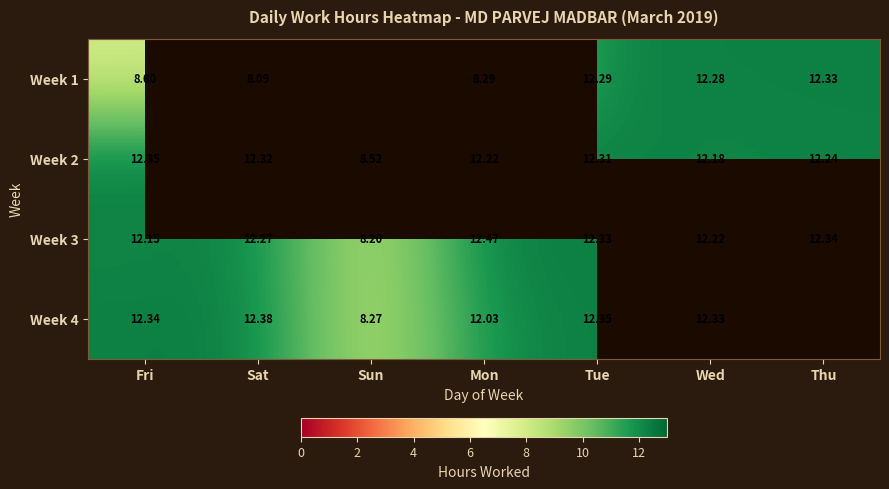

How many data points in Week 3 are above 12?

6